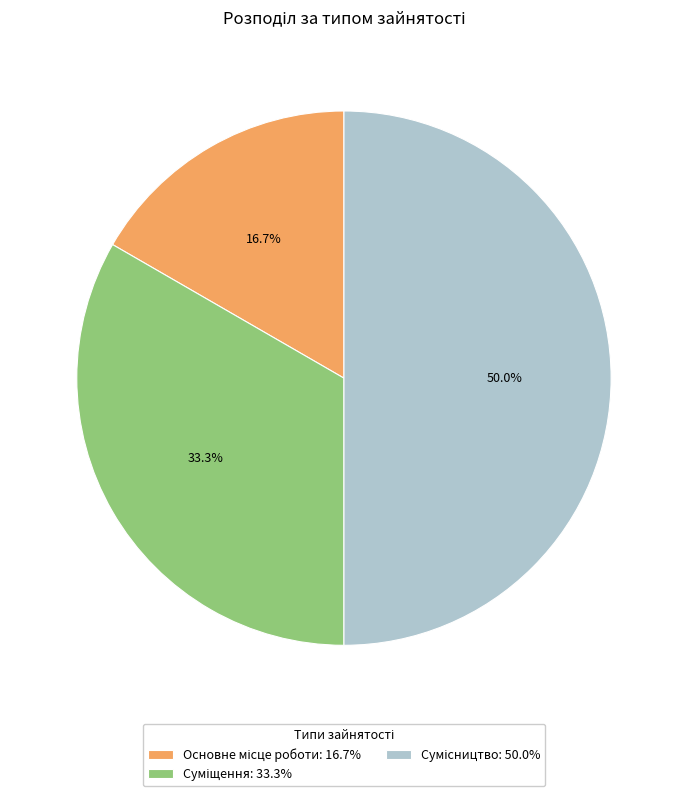

To the nearest percent, what portion does Сумісництво represent?

50%